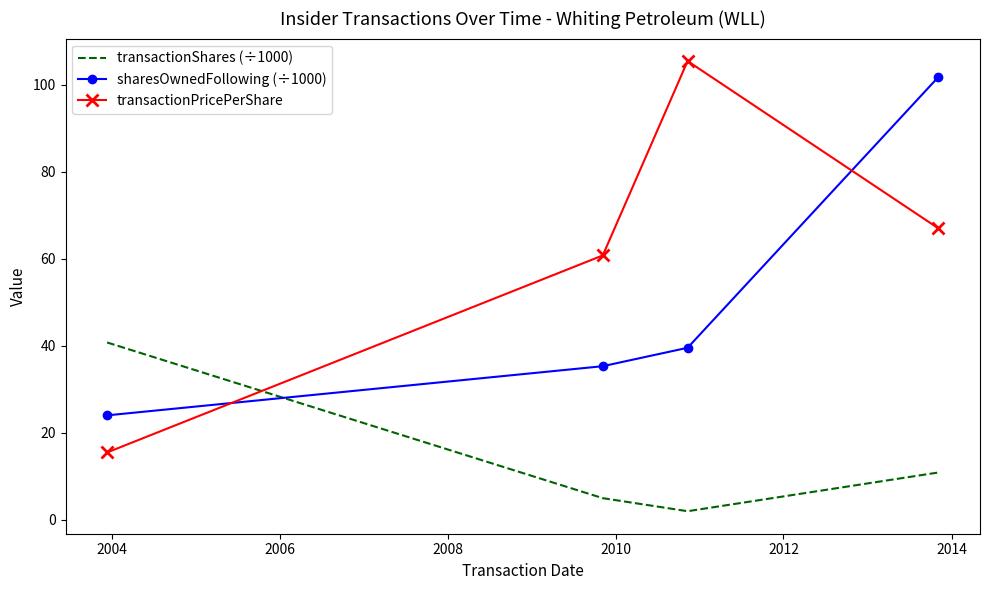

What is the difference between the second highest and minimum values in the transactionPricePerShare series?

51.5